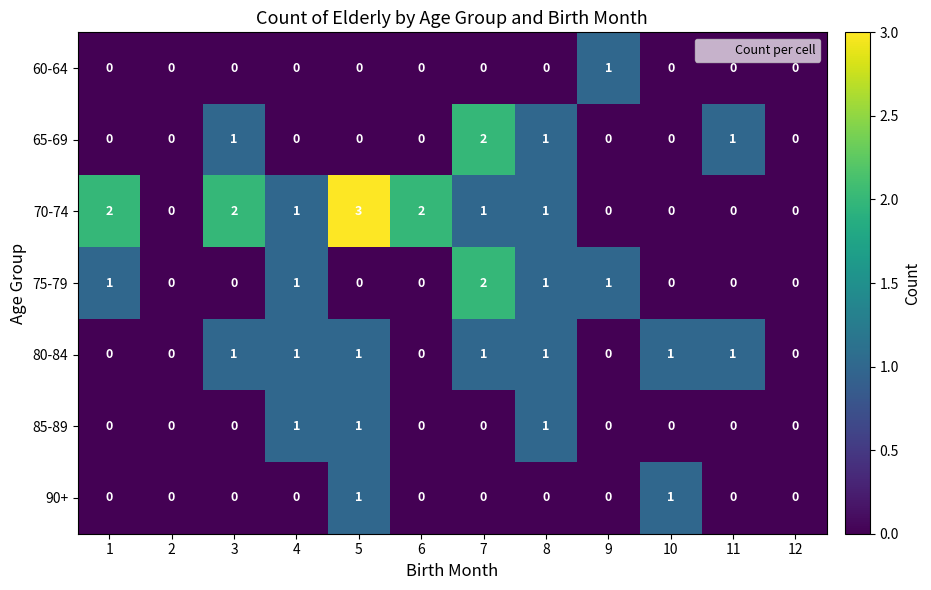

At which label does 70-74 reach its peak?

5